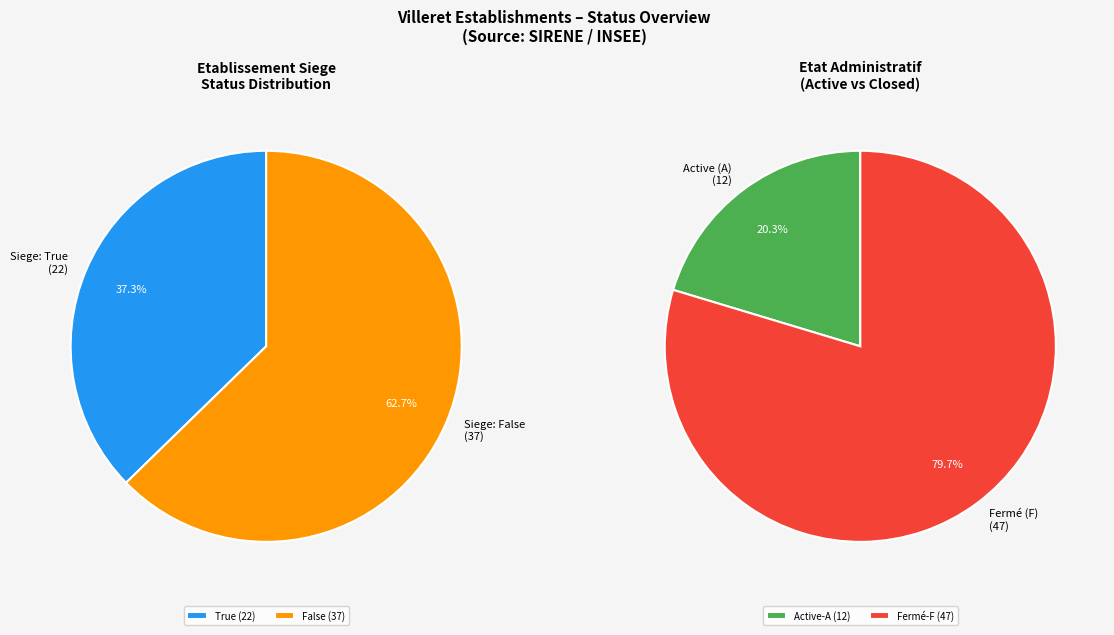

What is the ratio of the value at True to the value at False?

0.6